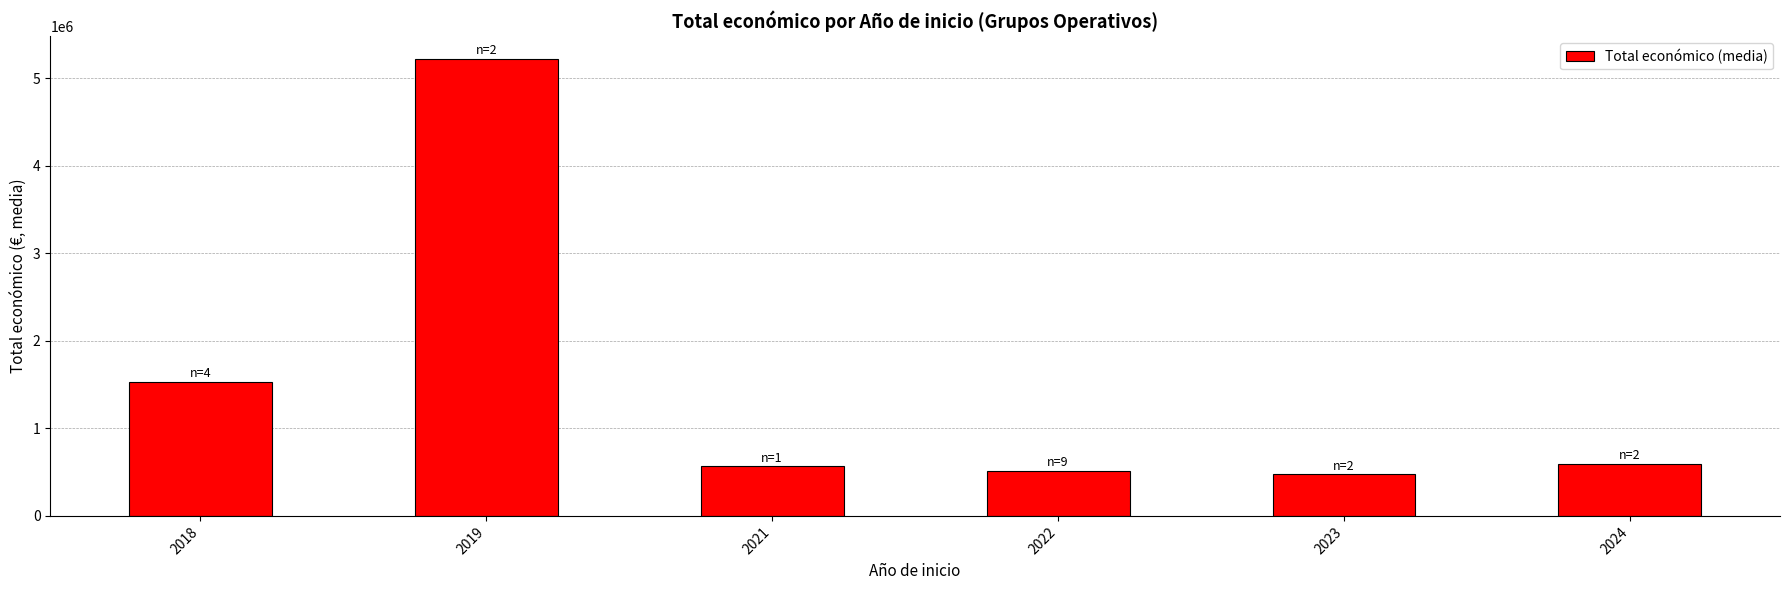

How many data points are less than 598456?

3